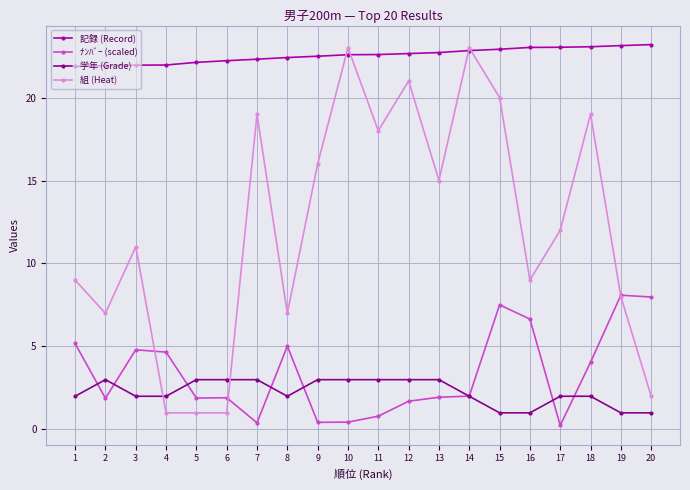

Read the ﾅﾝﾊﾞｰ (scaled) value at 1.

5.2